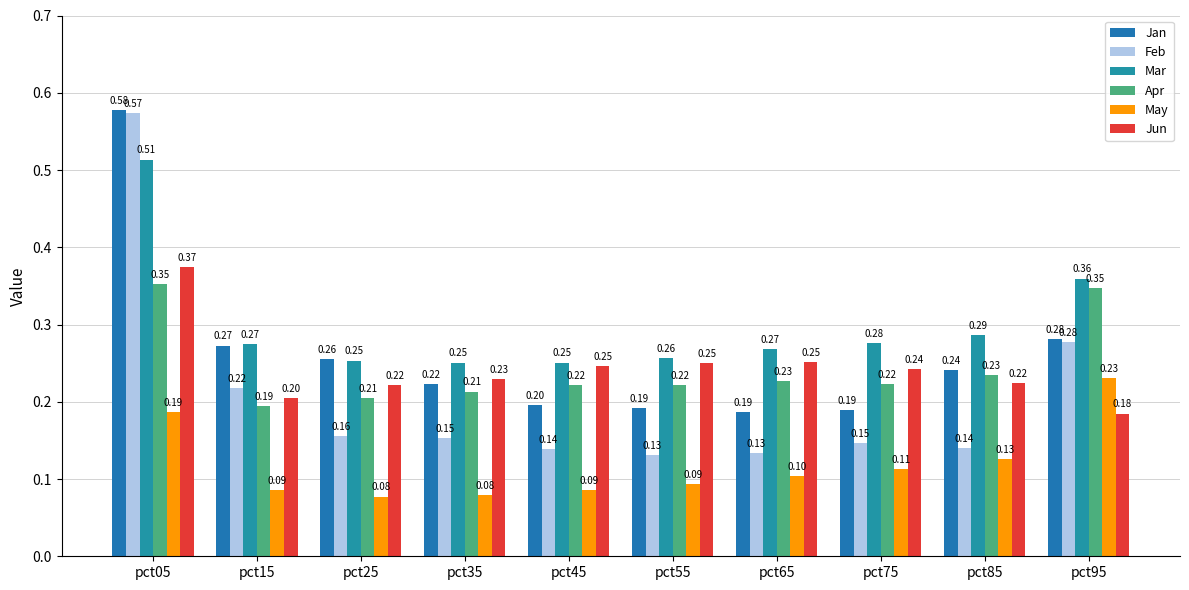

What is the sum of the May values at pct05 and pct75?

0.3